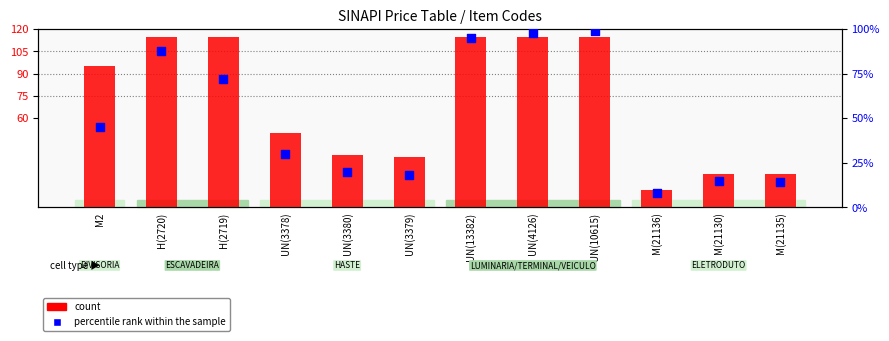

At which category is the sum across all series the highest?

UN(10615)